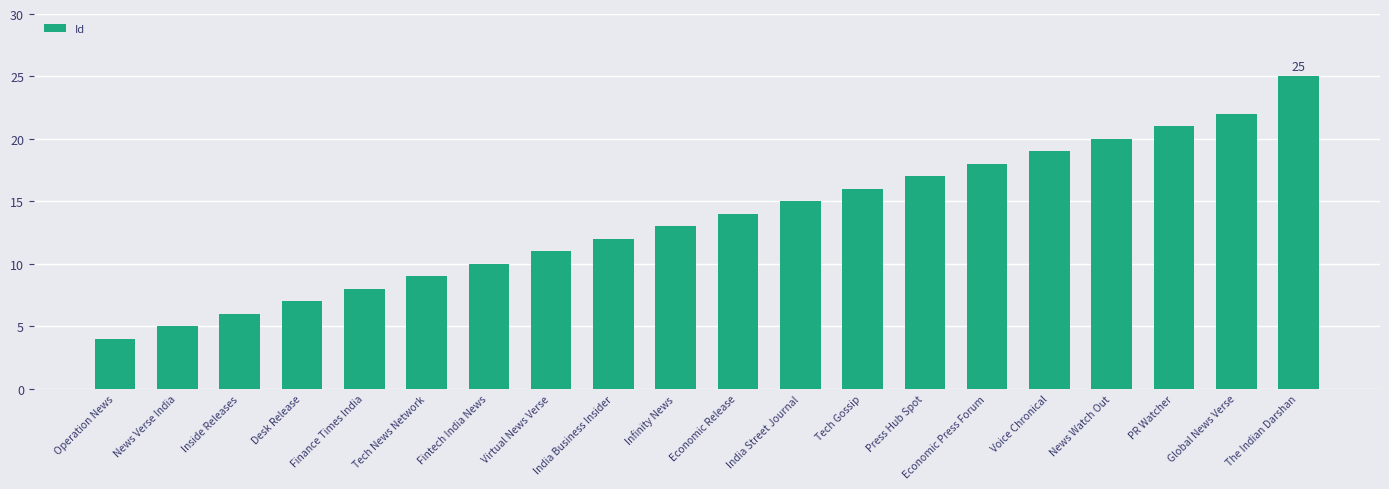

Rank the categories by value from highest to lowest.

The Indian Darshan, Global News Verse, PR Watcher, News Watch Out, Voice Chronical, Economic Press Forum, Press Hub Spot, Tech Gossip, India Street Journal, Economic Release, Infinity News, India Business Insider, Virtual News Verse, Fintech India News, Tech News Network, Finance Times India, Desk Release, Inside Releases, News Verse India, Operation News